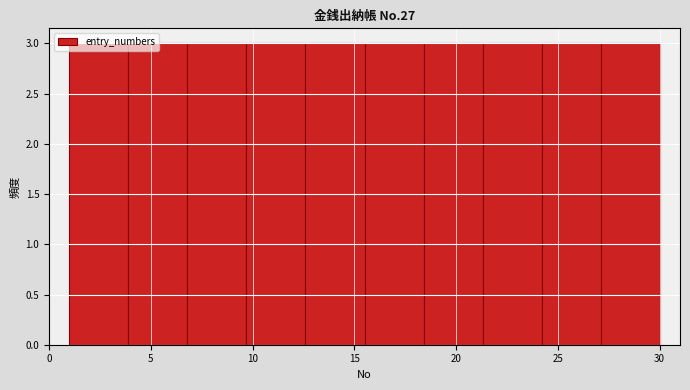

Reading left to right, transcribe this chart: for each bar, give the range it covers on the x-axis and its height. Neither the bar edges nor the heights are printed on the chart, so give them approximately, as read against the axes.

1.0 to 3.9: 3
3.9 to 6.8: 3
6.8 to 9.7: 3
9.7 to 12.6: 3
12.6 to 15.5: 3
15.5 to 18.4: 3
18.4 to 21.3: 3
21.3 to 24.2: 3
24.2 to 27.1: 3
27.1 to 30.0: 3